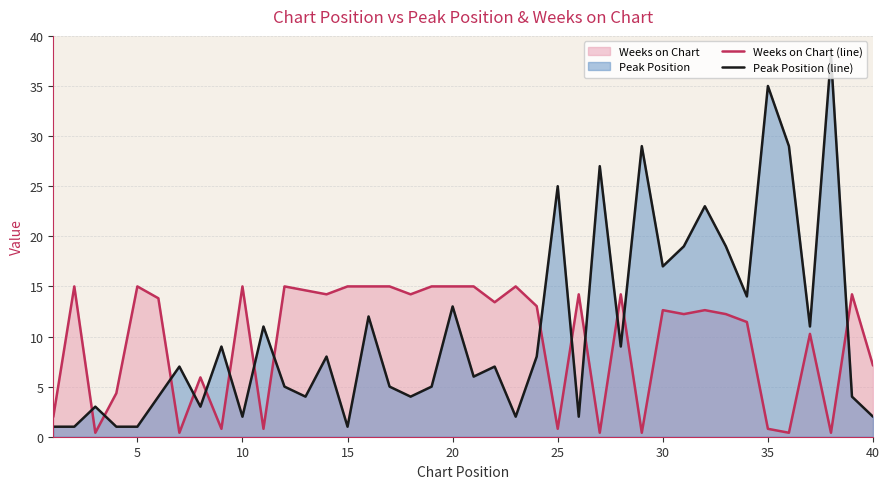

What is the difference between the maximum and minimum values in the Weeks on Chart (line) series?

14.6